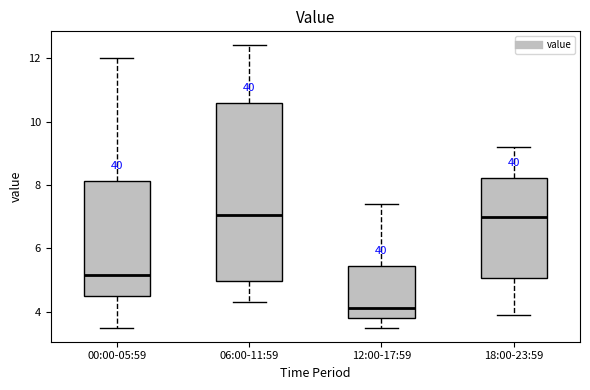

Comparing the boxes themselves (not the whiskers), which one is the tallest?

06:00-11:59